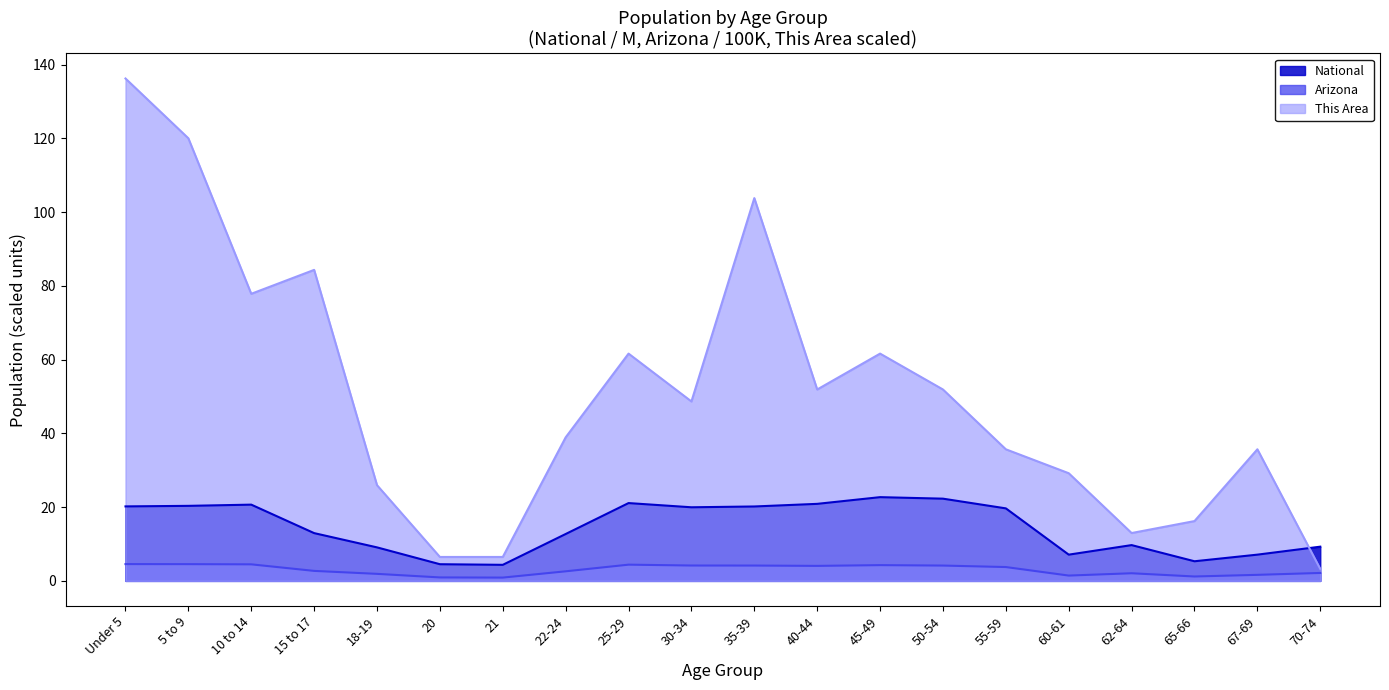

Which has a higher value, 22-24 or 45-49?

45-49